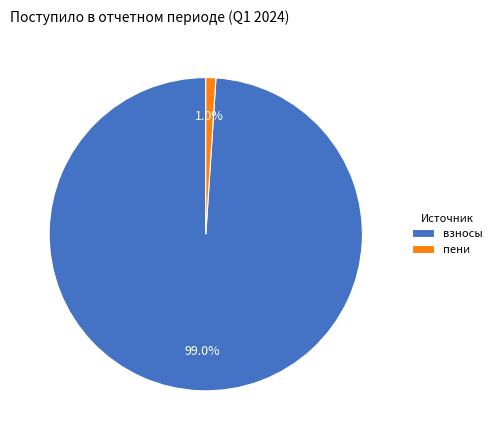

Rank the categories by value from highest to lowest.

взносы, пени